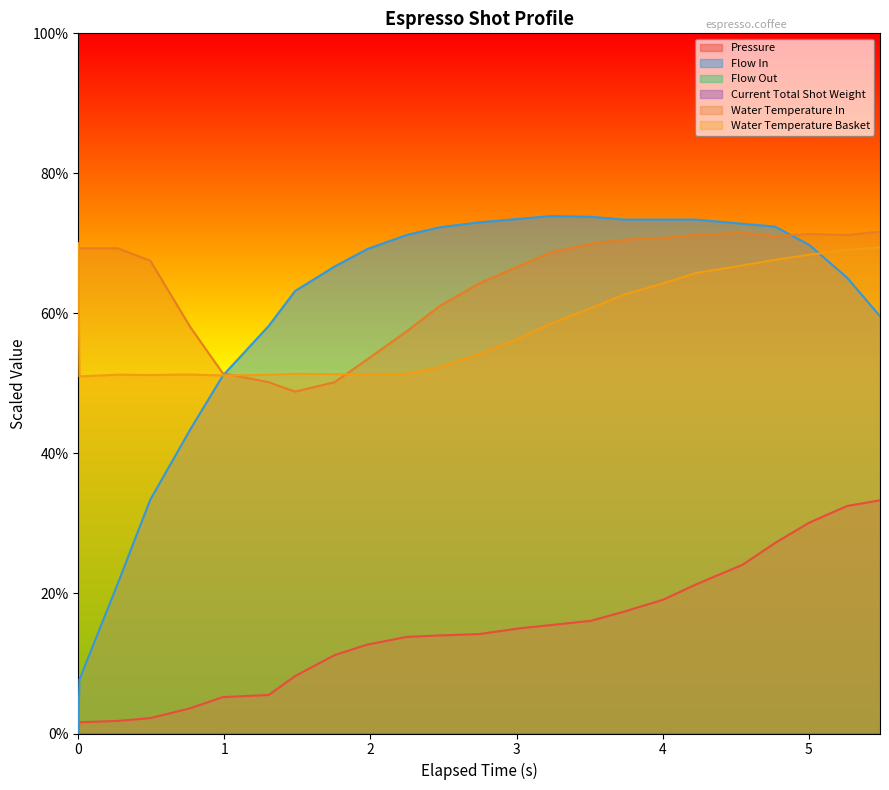

Which series has the largest range (max minus min)?

flow_in